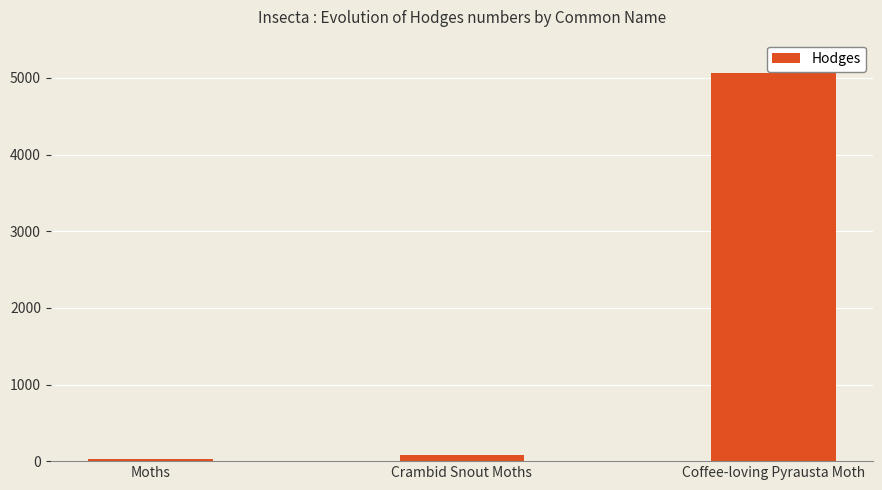

Rank the categories by value from highest to lowest.

Coffee-loving Pyrausta Moth, Crambid Snout Moths, Moths